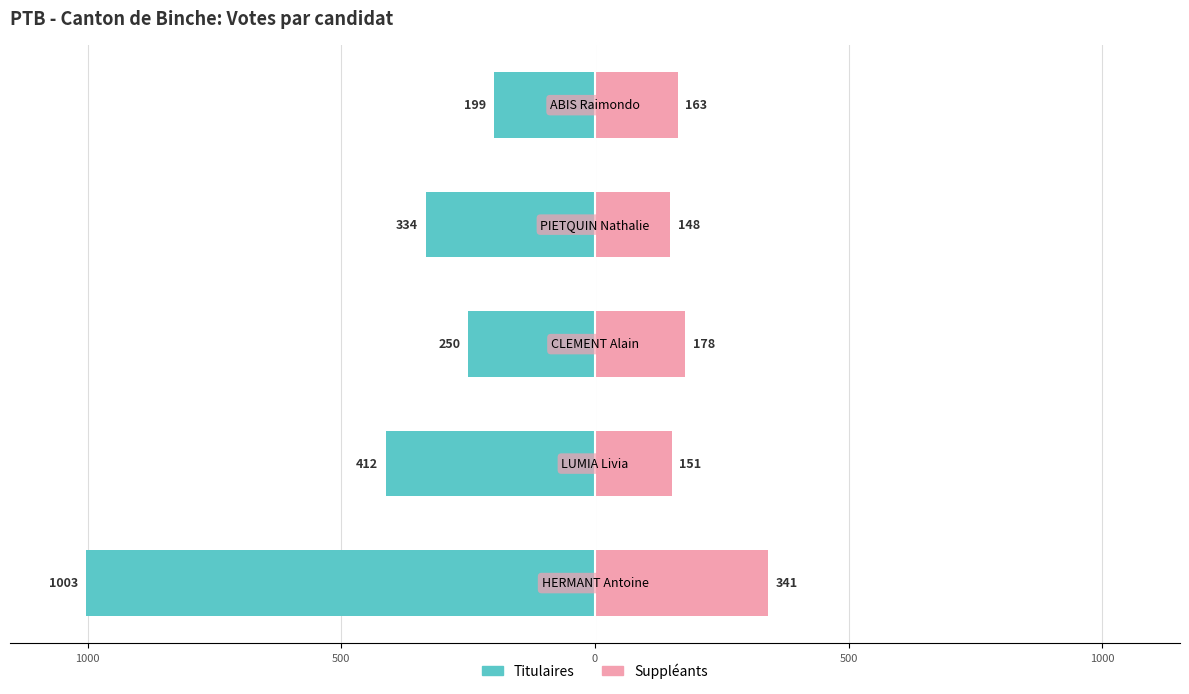

Reading left to right, what are all the values shown in this chart?

Titulaires: -1003	-412	-250	-334	-199
Suppléants: 341	151	178	148	163